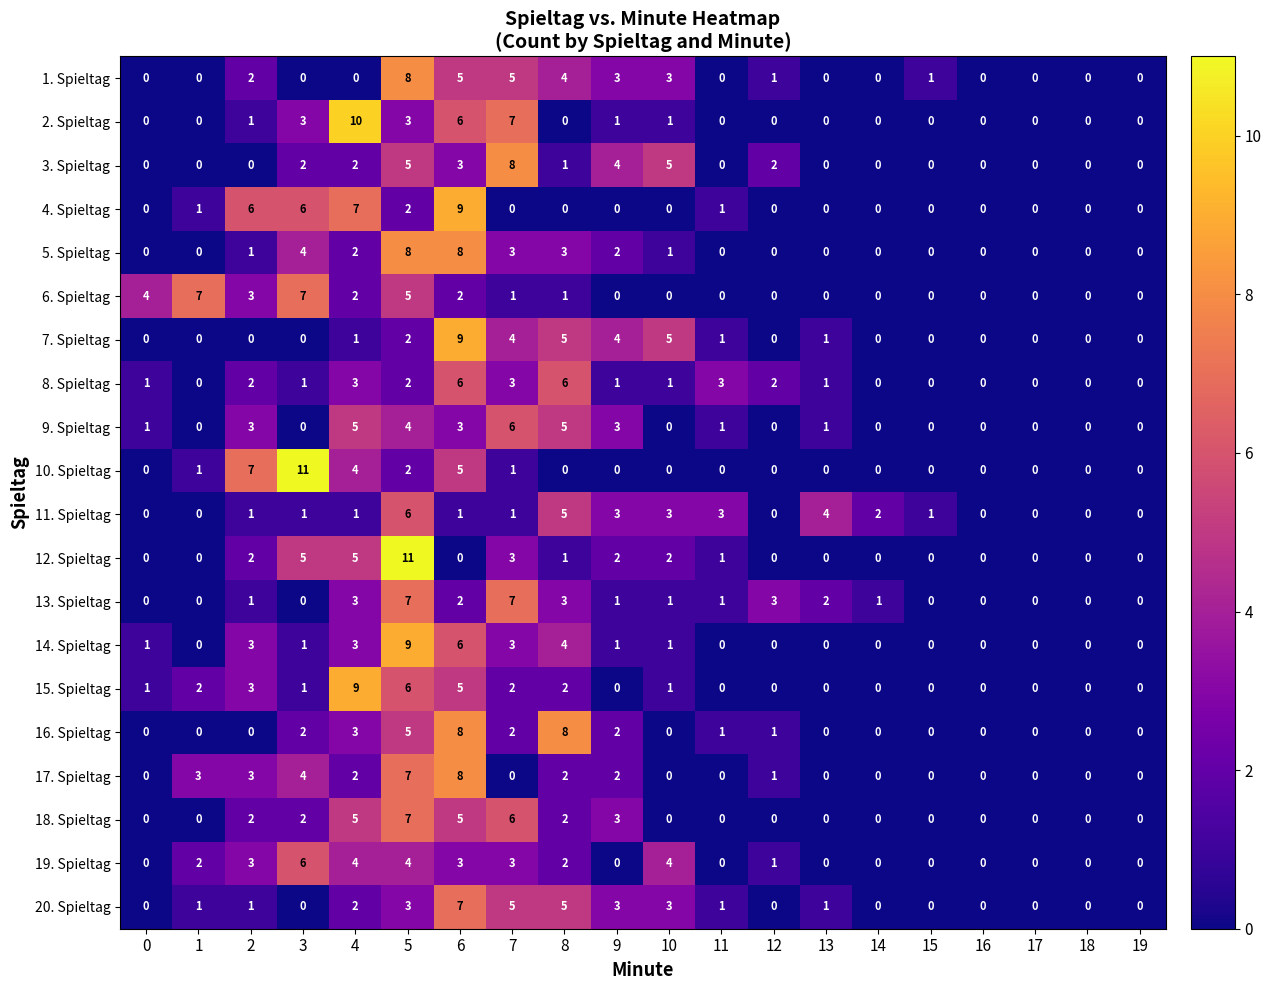

How many series are shown in this chart?

20